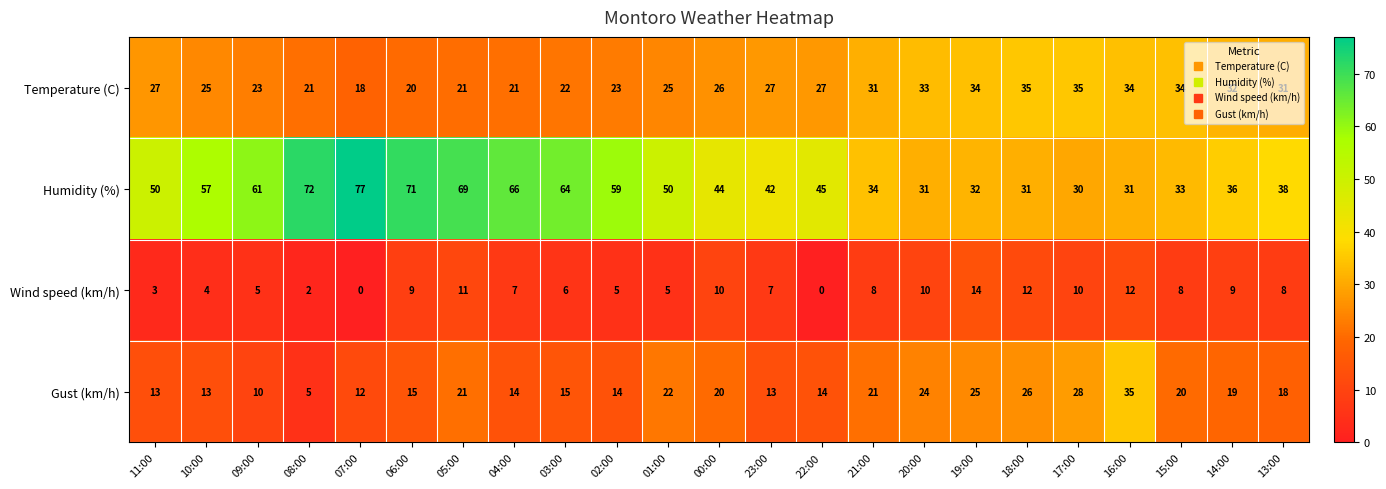

The value of Gust (km/h) at 11:00 is 5. True or false?

False